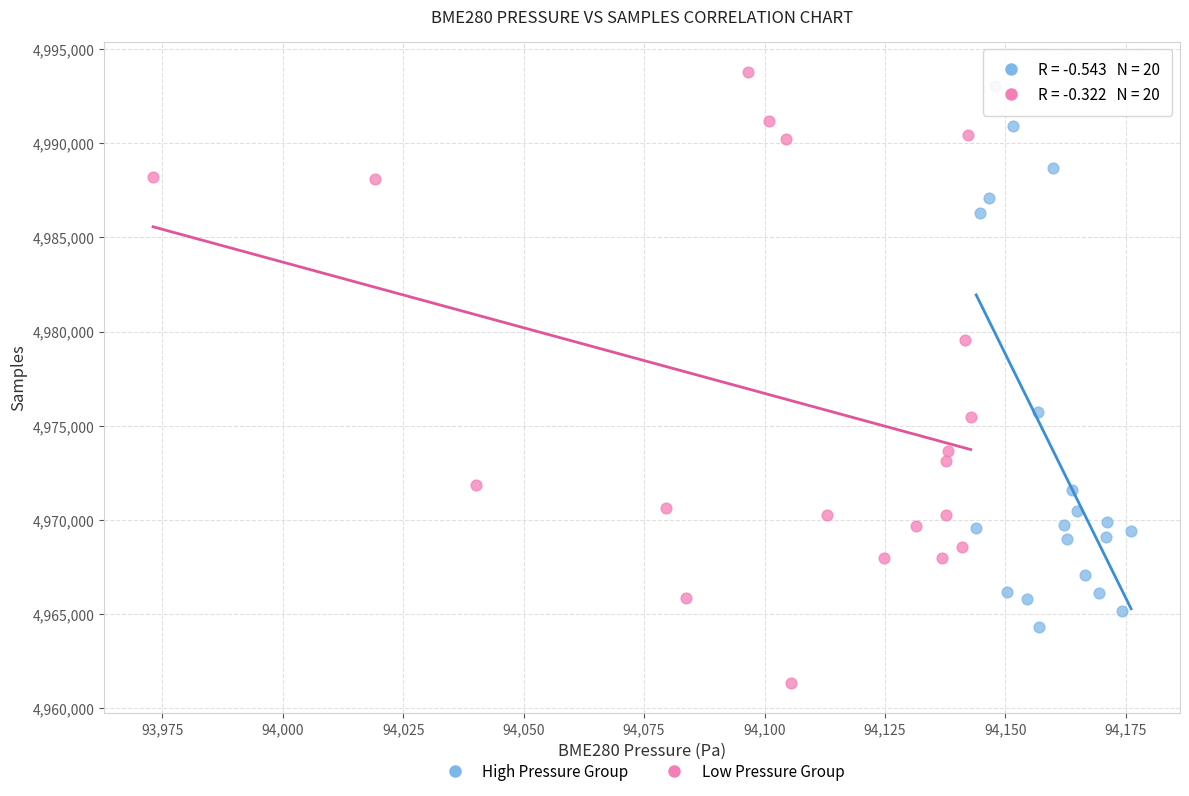

What are all the series names shown in the legend?

High Pressure Group, Low Pressure Group